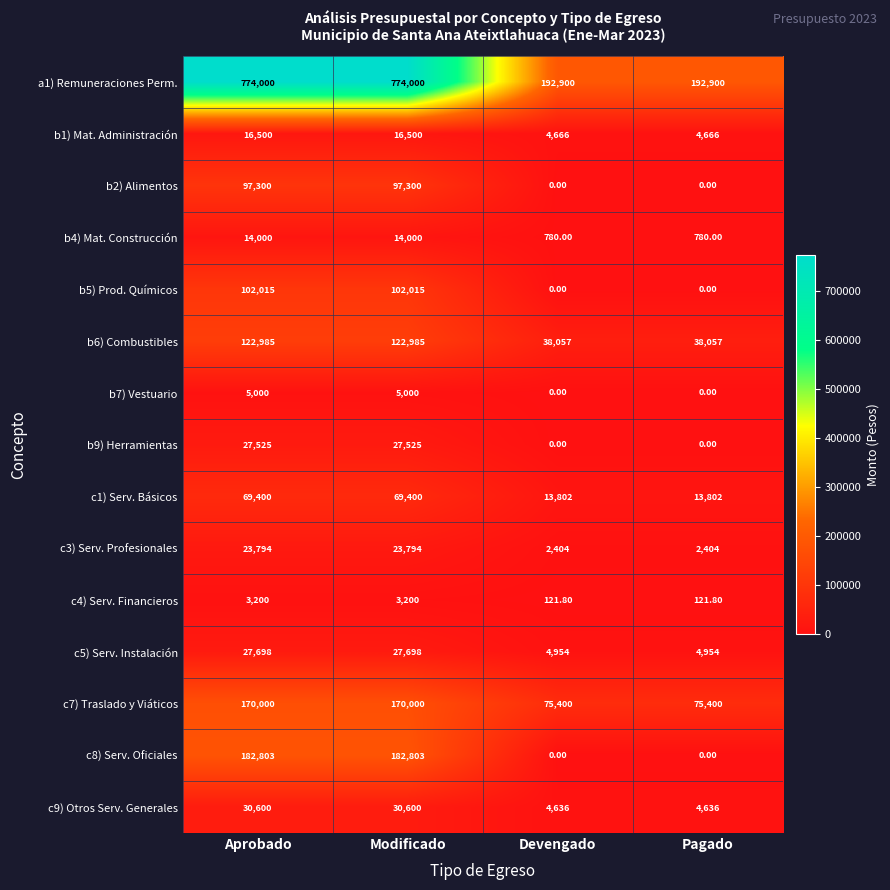

What is the total value across all series at Pagado?

337720.8